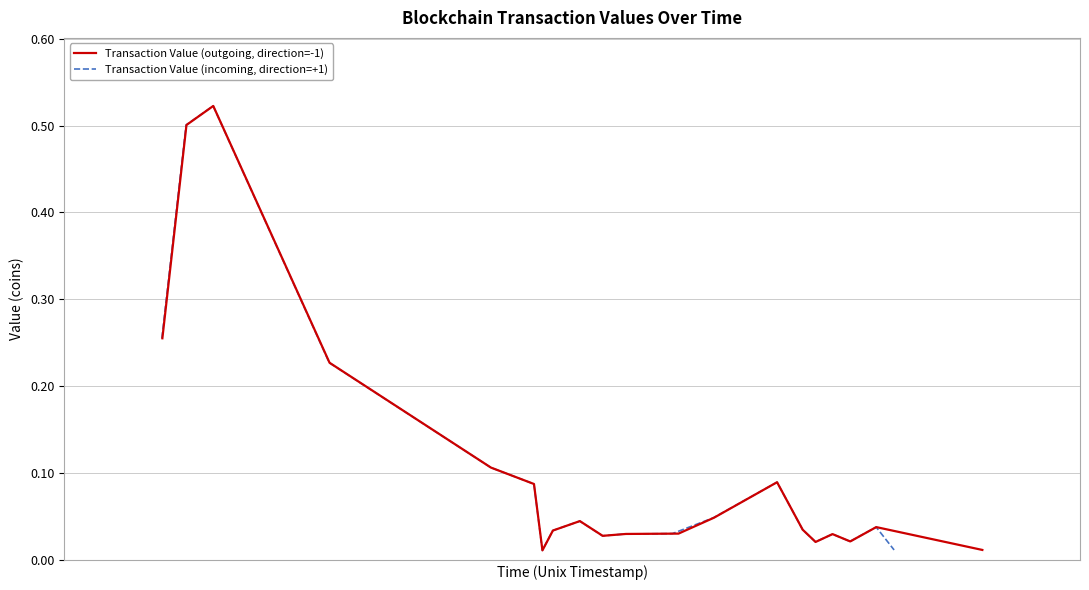

What are all the series names shown in the legend?

Transaction Value (outgoing, direction=-1), Transaction Value (incoming, direction=+1)